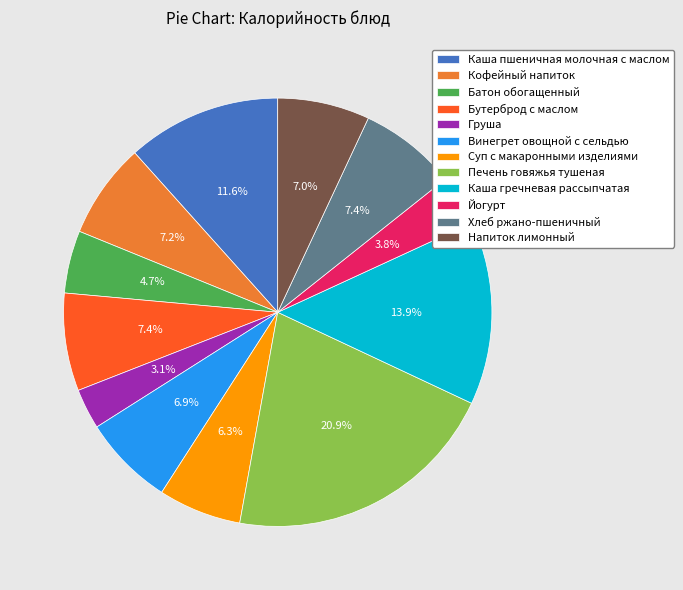

Does Винегрет овощной с сельдью account for over 50% of the chart?

No